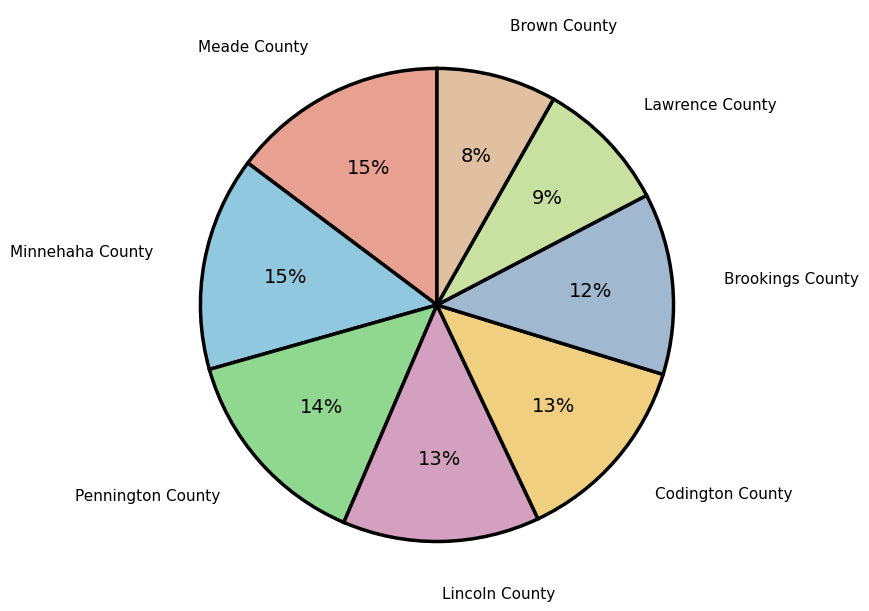

How many segments does this pie chart have?

8